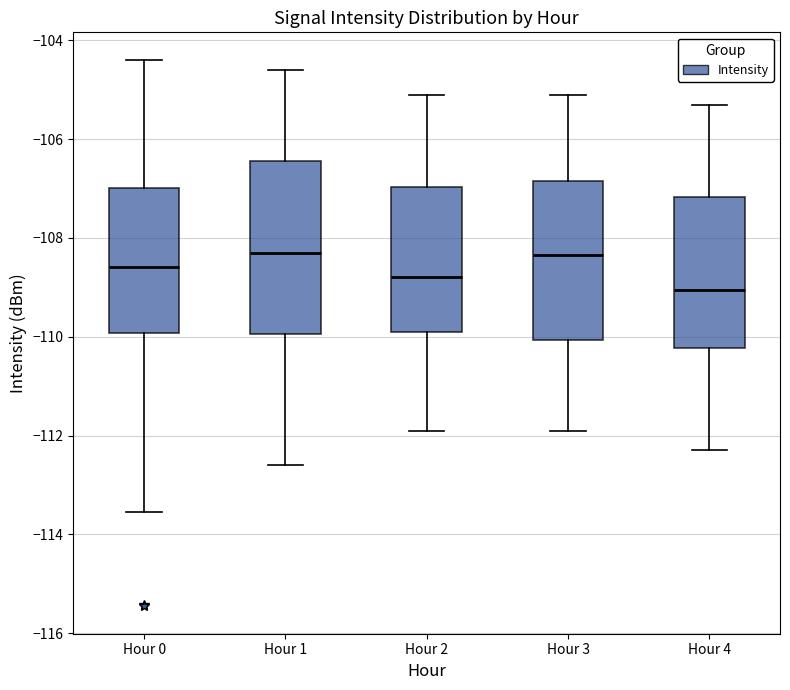

Comparing the boxes themselves (not the whiskers), which one is the tallest?

Hour 1